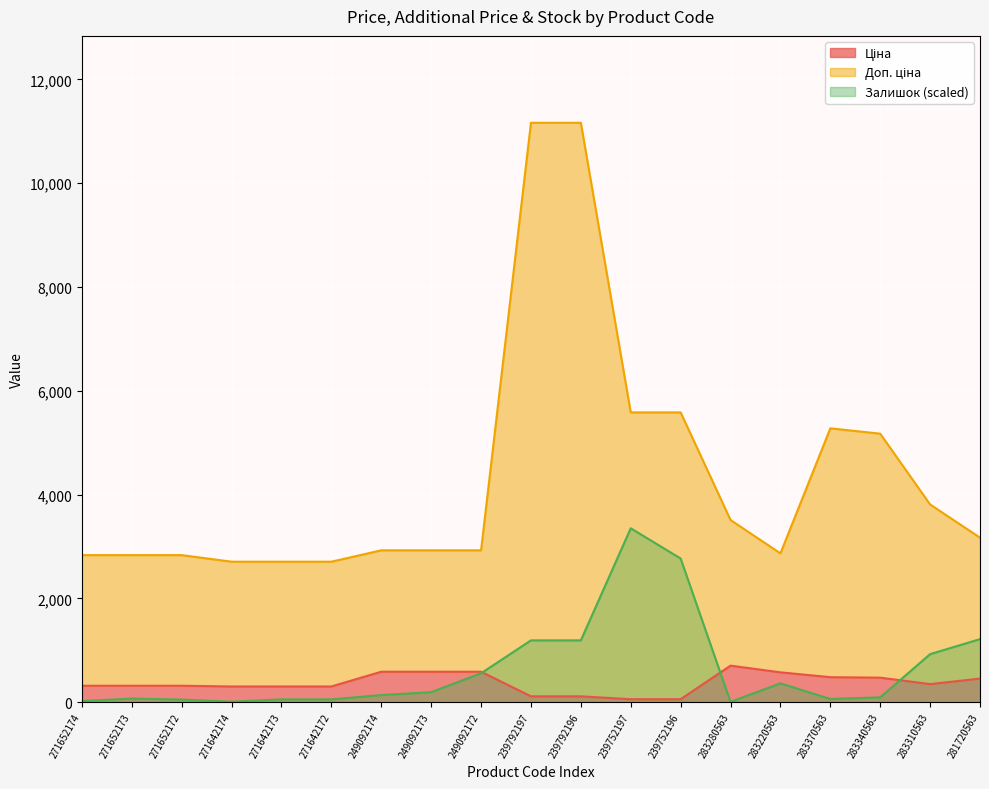

At which category does Залишок reach its first local valley?

271642174